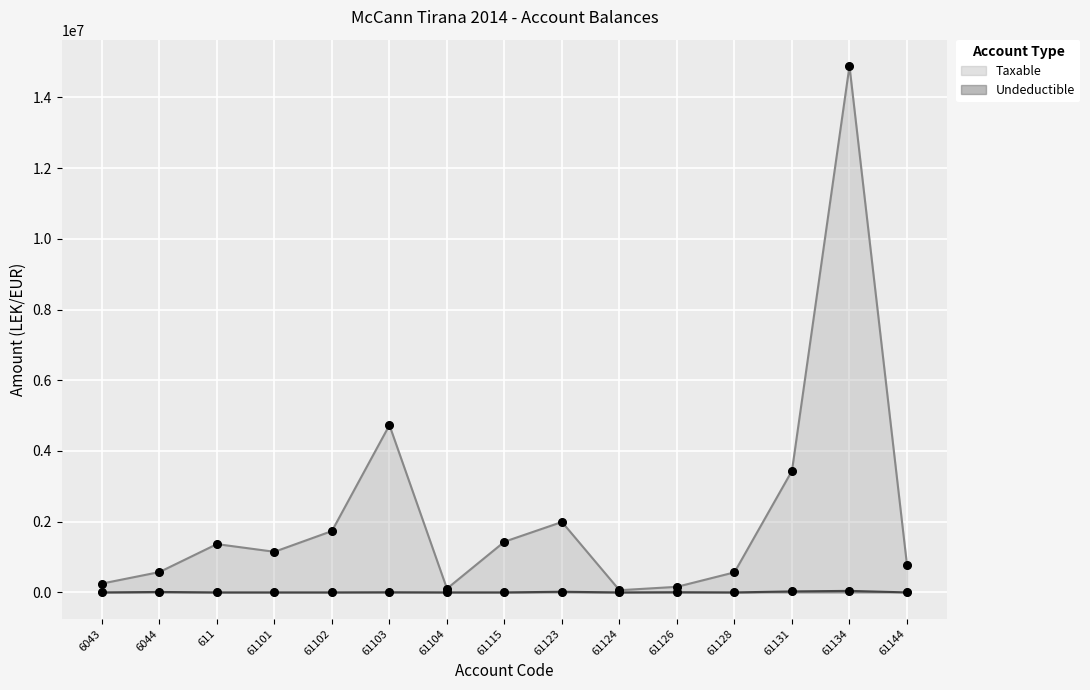

What are all the series names shown in the legend?

Taxable, Undeductible